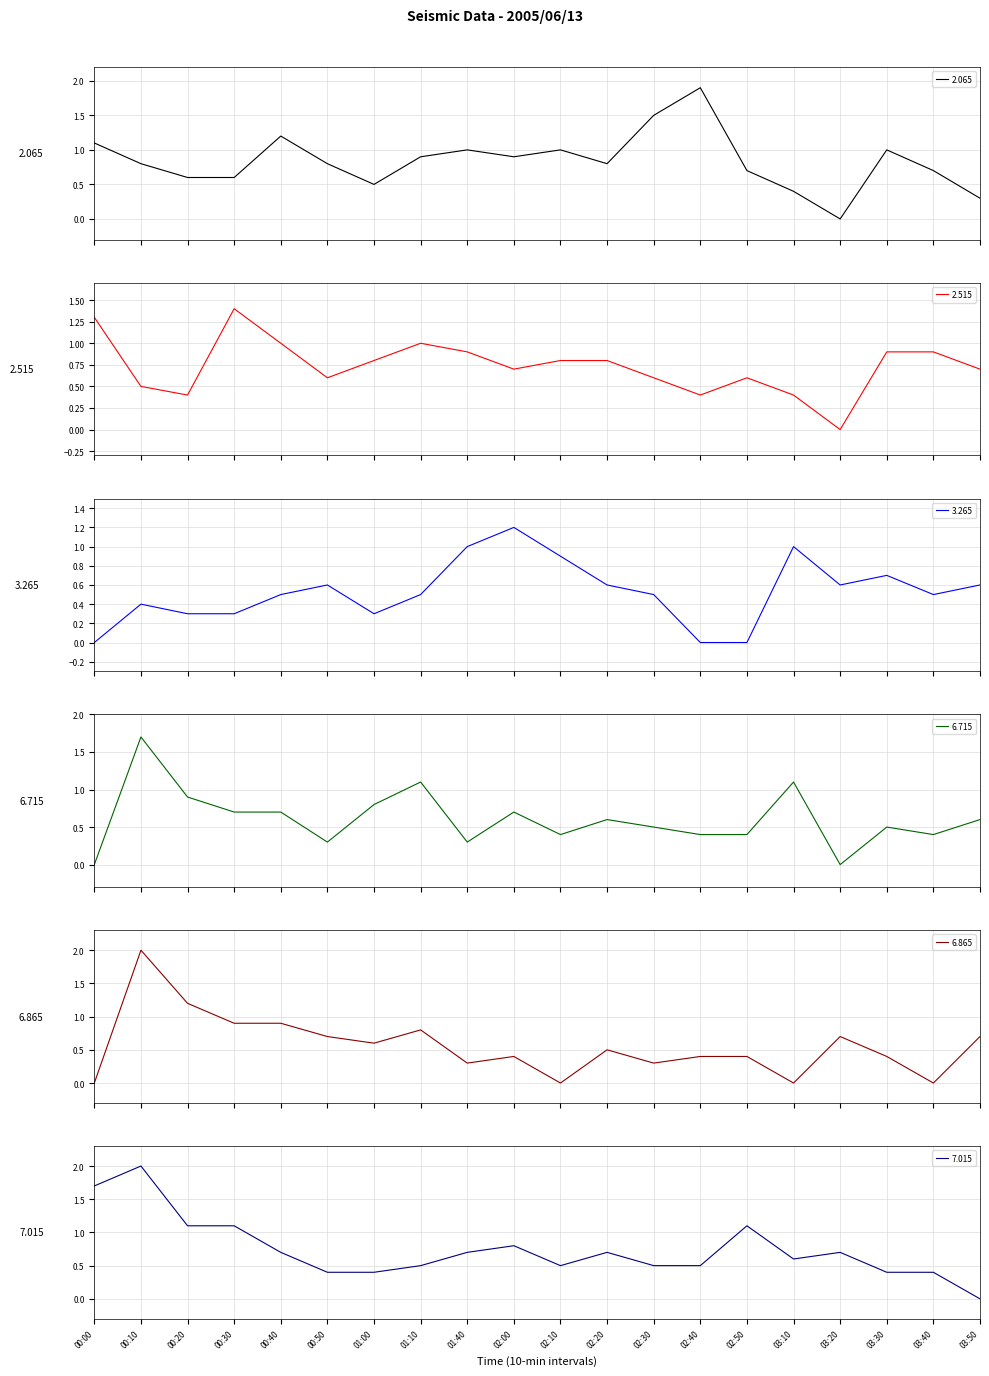

Which series has the widest spread of values?

6.865